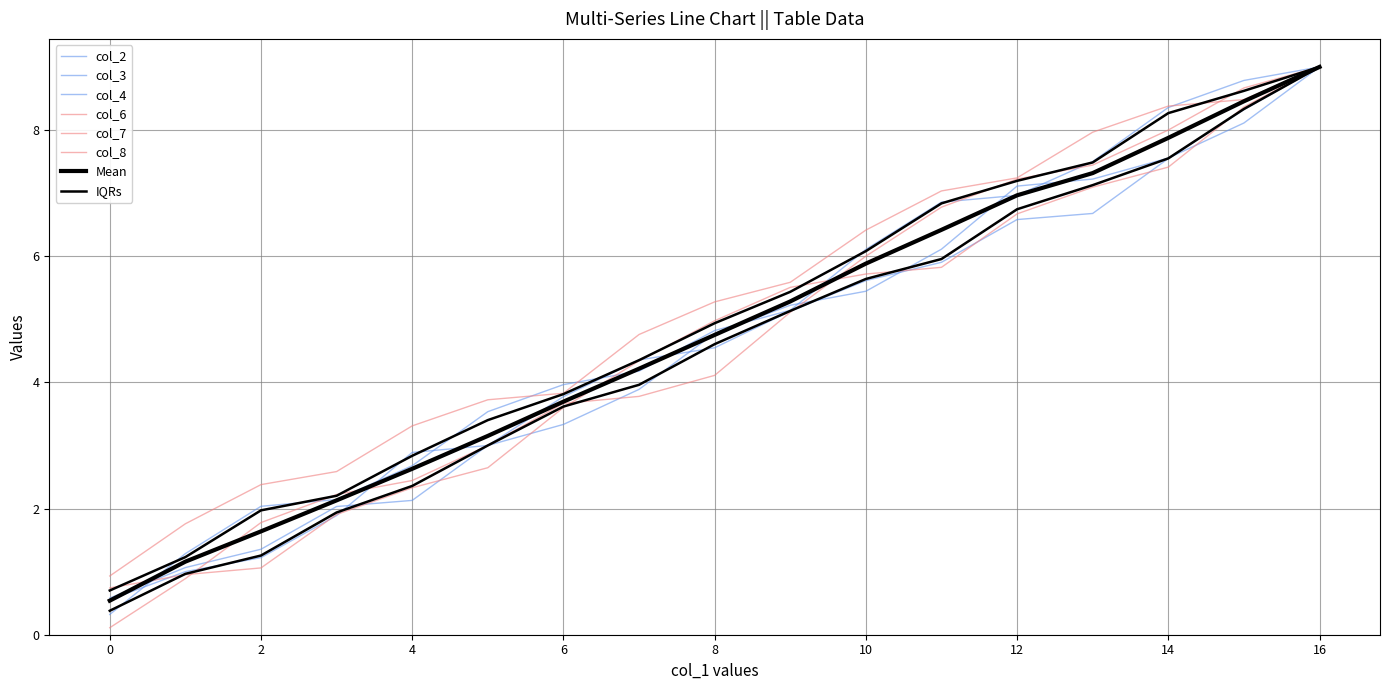

Where is the first local maximum for col_8?

4